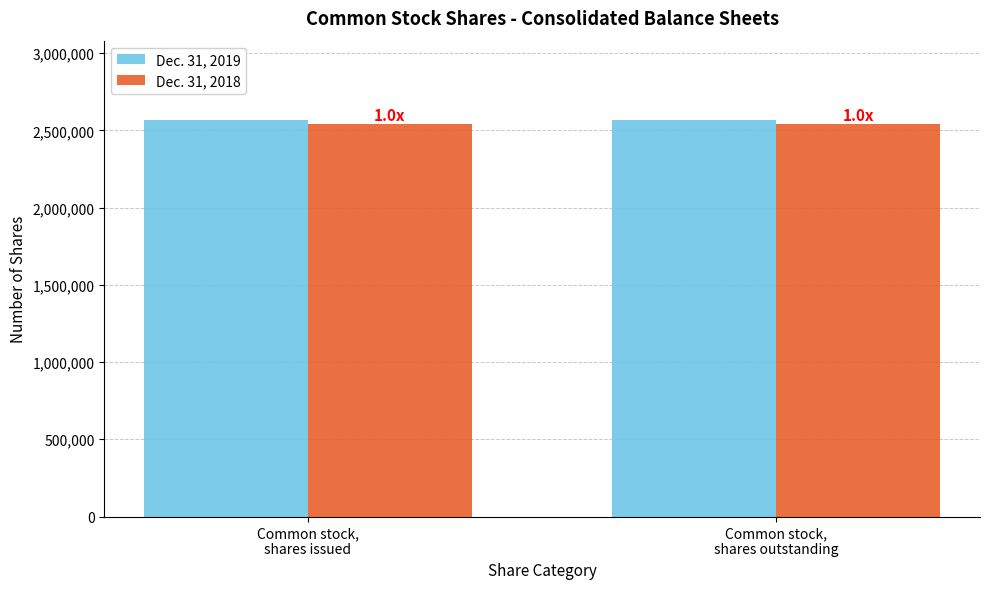

The Dec. 31, 2018 series shows 2544059 at Common stock,
shares outstanding. True or false?

True